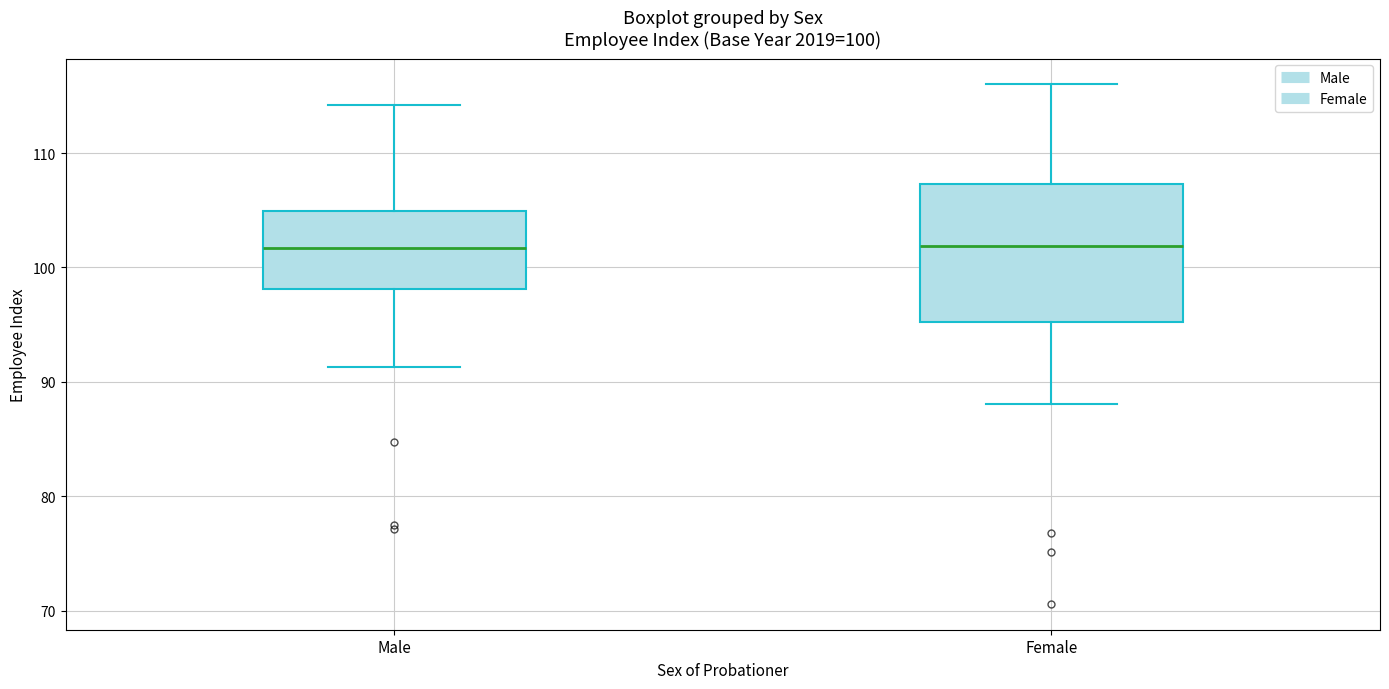

Which box is the tallest, from its lower edge to its upper edge?

Female